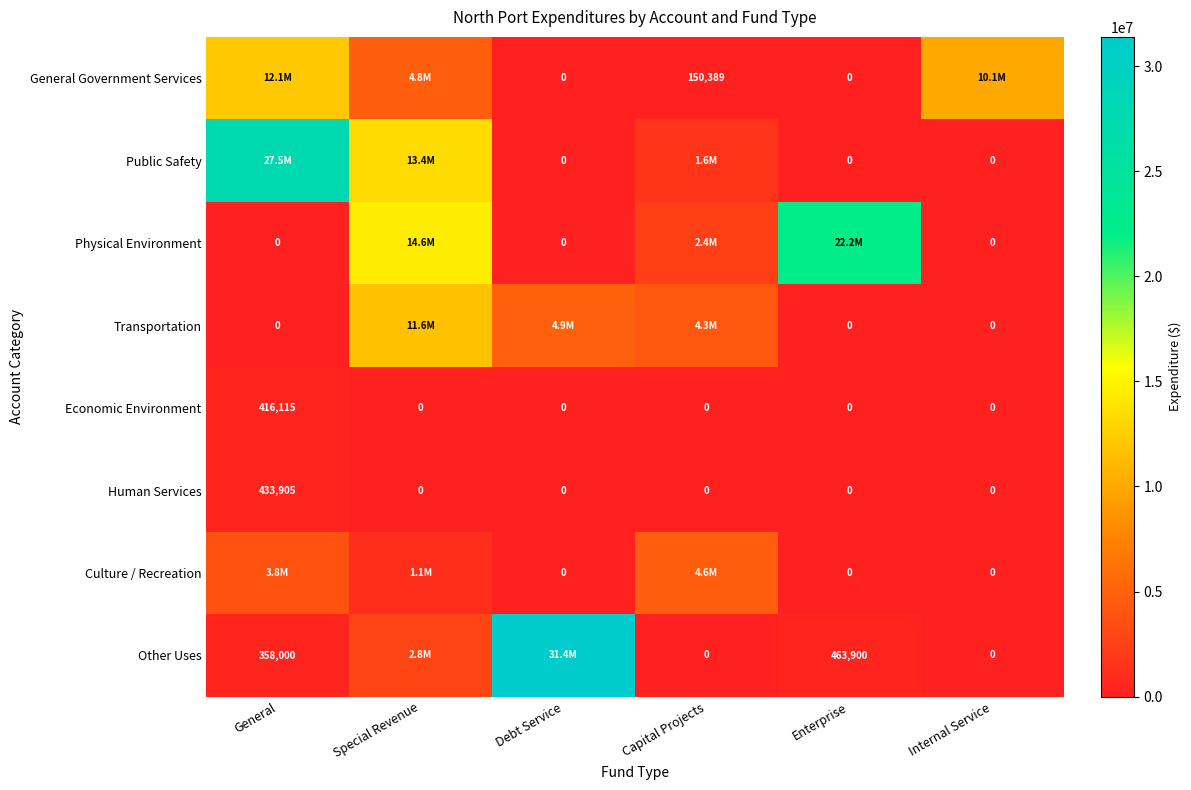

Is it true that Other Uses equals 216223 at Enterprise?

False